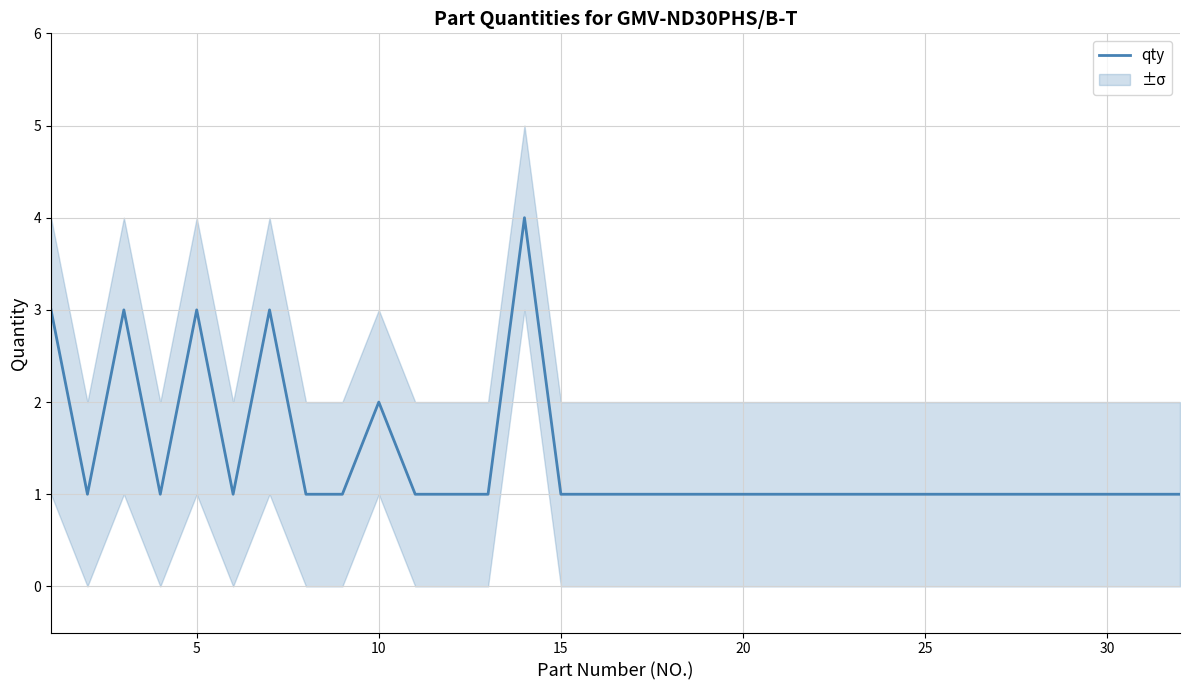

How many lines are shown in the chart?

1